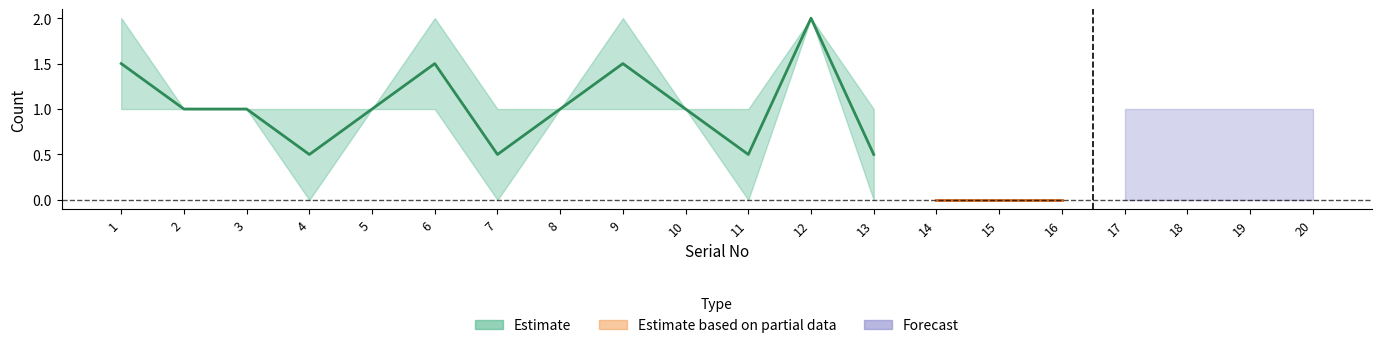

Which series has the largest total across all categories?

Estimate_upper